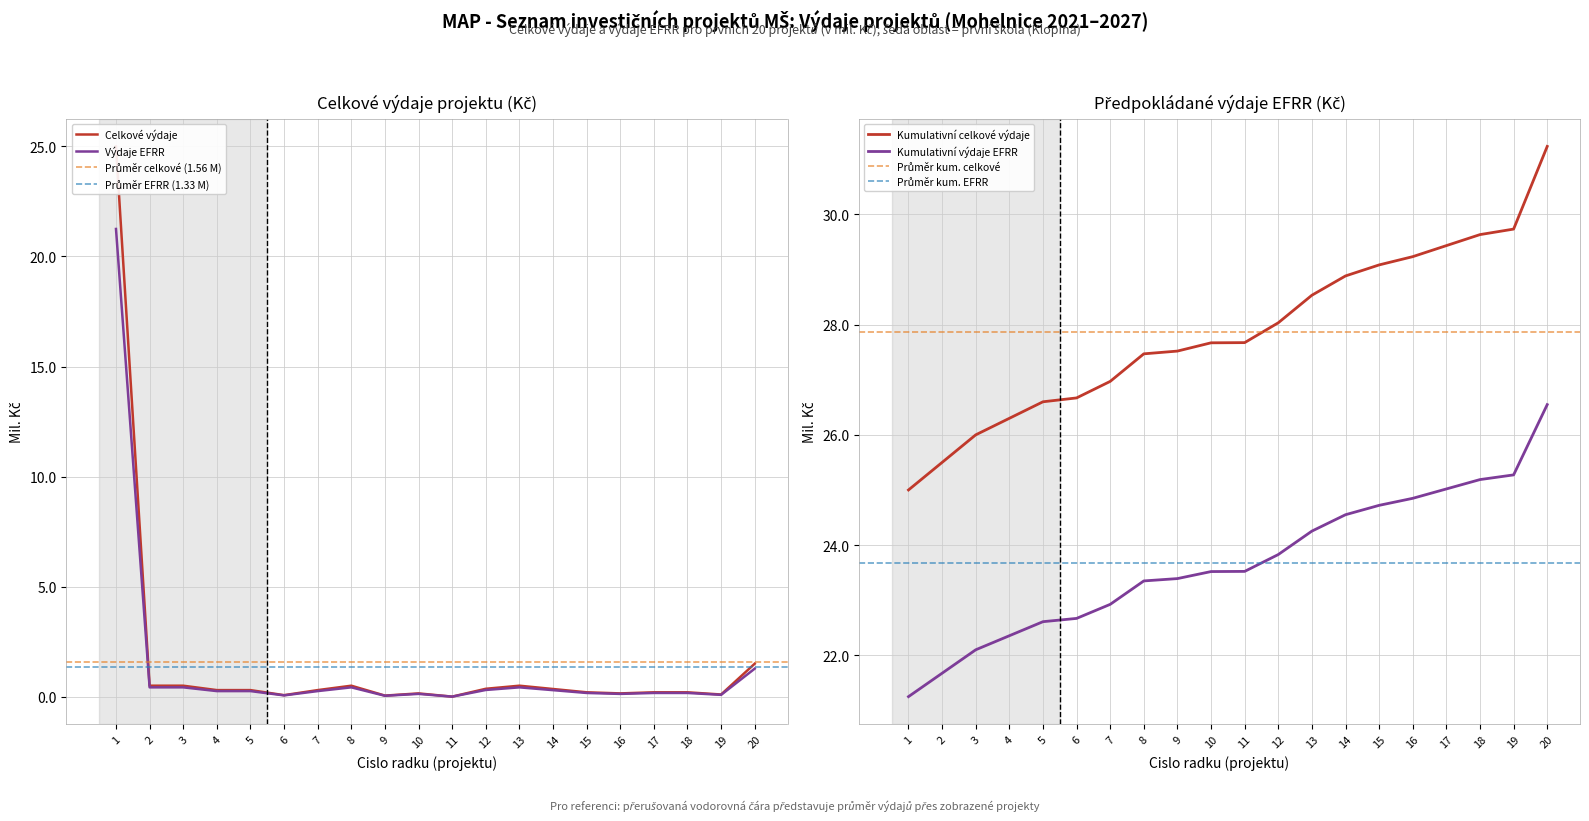

True or false: vydaje_EFRR has more than 0 interior local peaks.

True